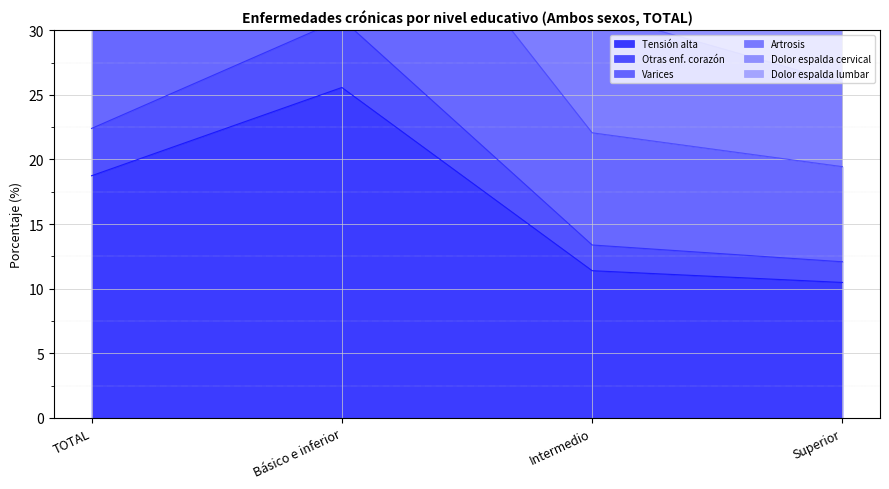

Reading left to right, list all the values displayed in this chart.

Tensión alta: 18.7	25.6	11.4	10.5
Otras enf. corazón: 34.6	46.7	22.1	19.4
Varices: 87.6	117.9	58.7	48.2
Artrosis: 68.4	93.5	44.1	35.9
Dolor espalda cervical: 51.9	72.3	31.4	25.9
Dolor espalda lumbar: 22.4	30.9	13.4	12.1